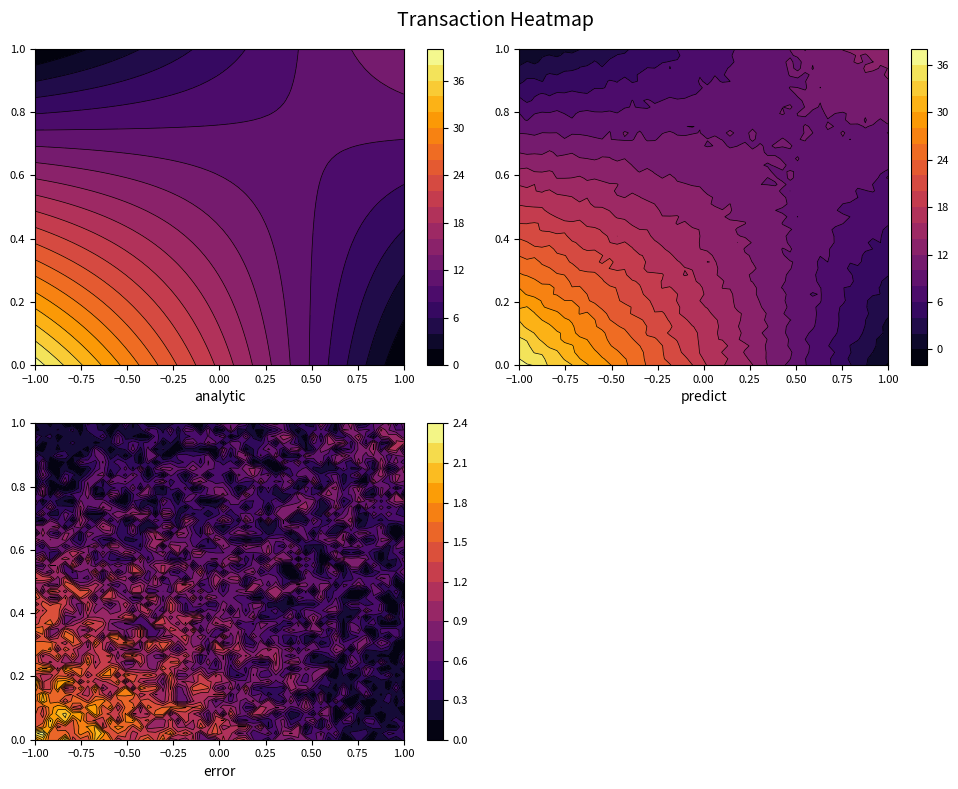

The value of 78f88c5de9cdd4328687d65ce22b38a49092510 at io_index is 24. True or false?

False